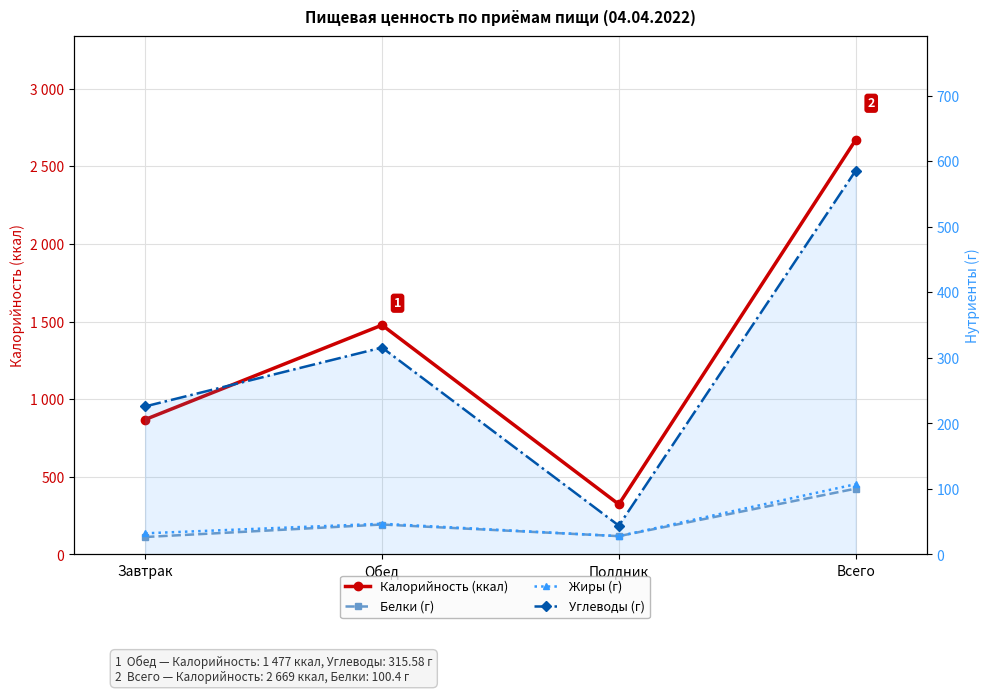

What is the difference between the Углеводы (г) values at Полдник and Завтрак?

181.8